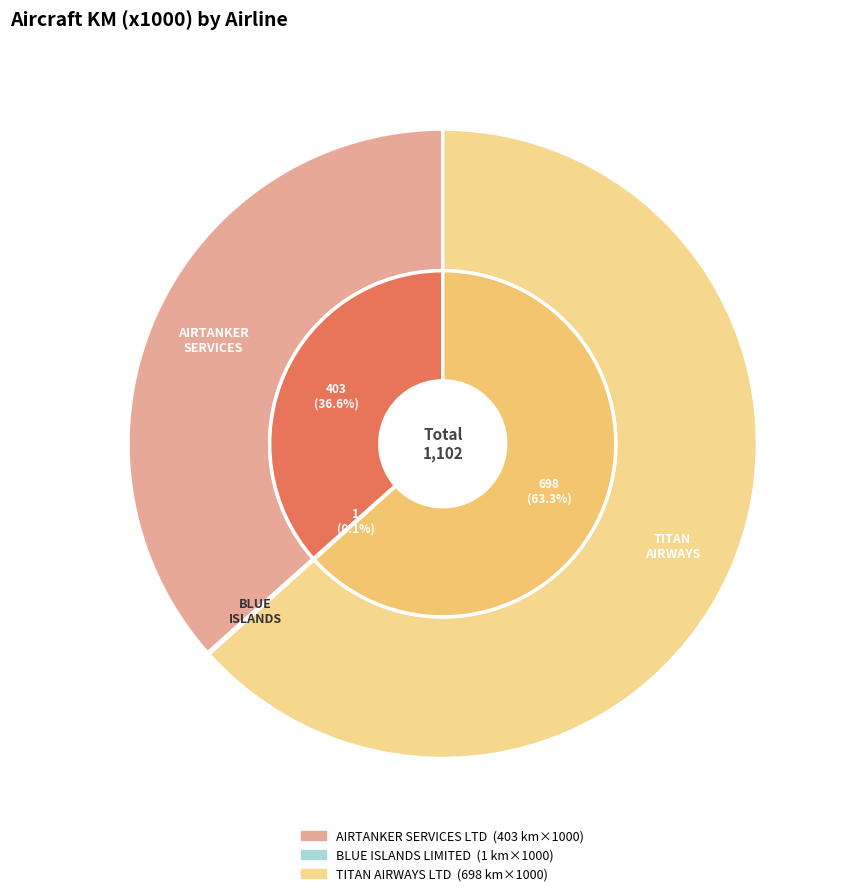

The TITAN AIRWAYS LTD slice represents 53% of the pie. True or false?

False